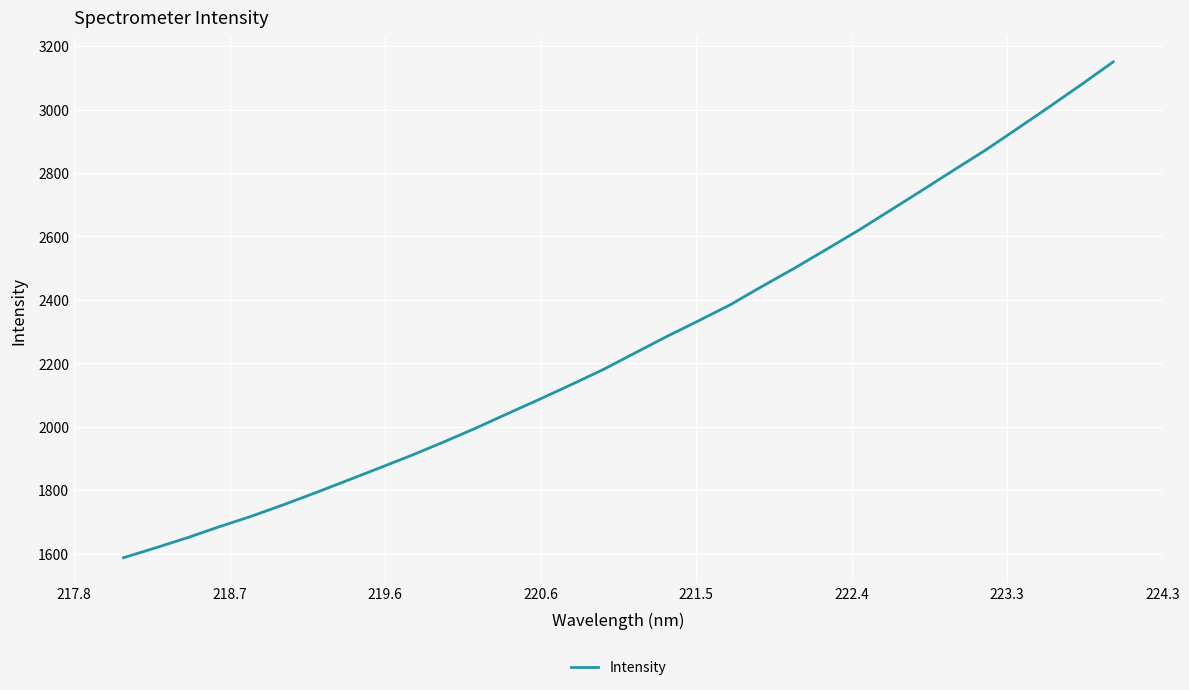

What is the minimum value shown in the chart?

1587.2